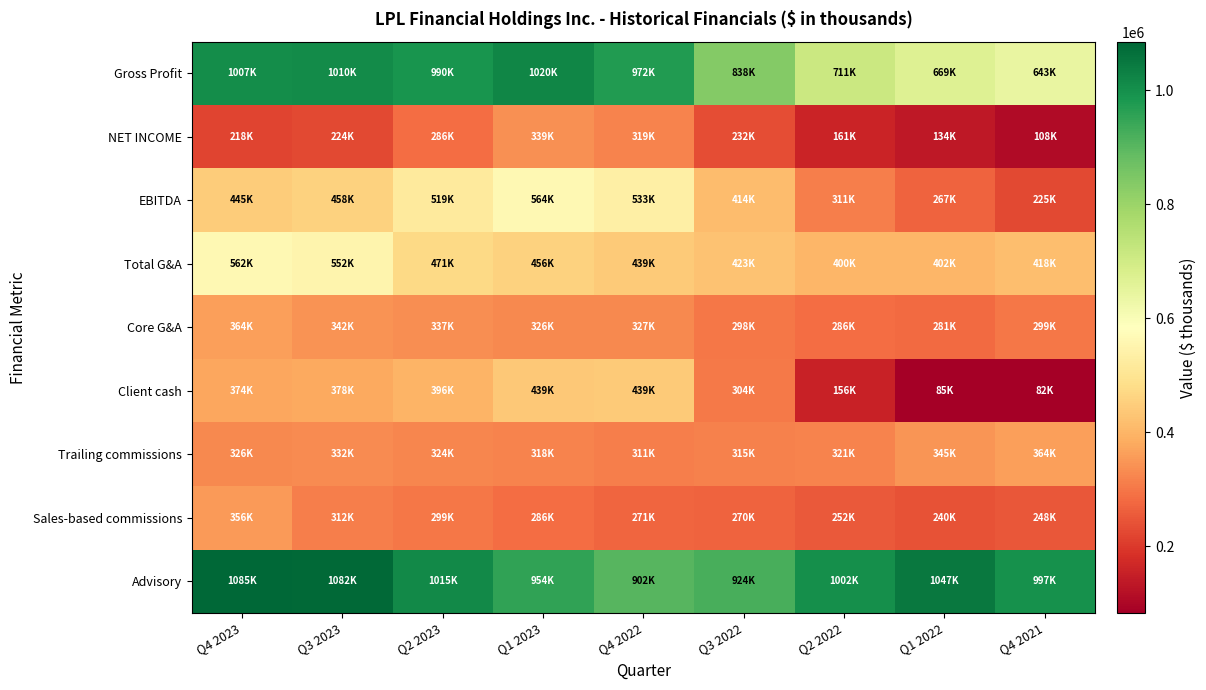

What is the greatest value displayed?

1085497